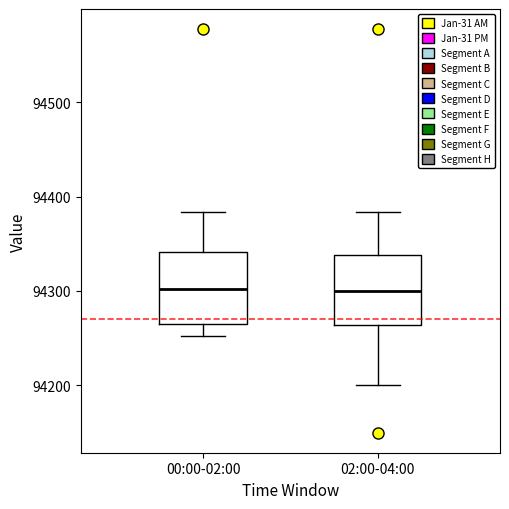

Reading left to right, transcribe this box plot: for each box, give where its median line is, the range the box spans, and where its two whiskers end, as read against the y-axis. The values are not printed on the chart, so give them approximately, as read against the axis.

00:00-02:00: median 94300, box 94260 to 94340, whiskers 94250 to 94380
02:00-04:00: median 94300, box 94260 to 94340, whiskers 94200 to 94380